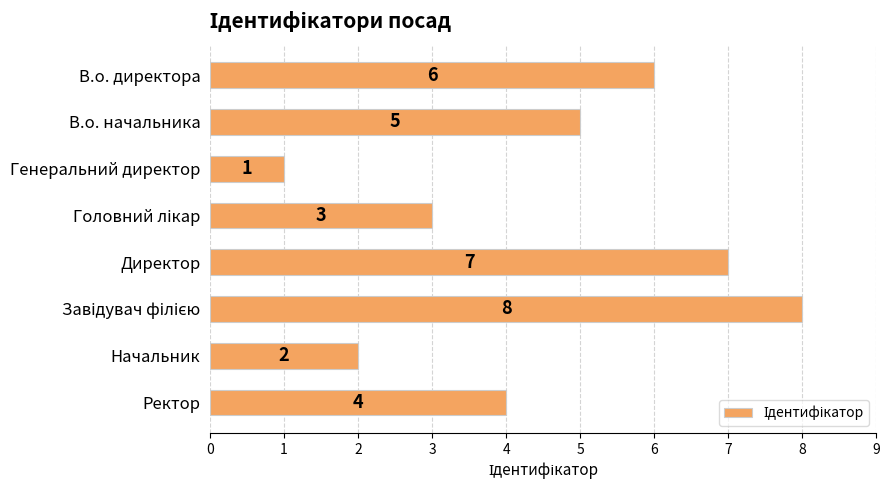

Reading top to bottom, what are all the values shown in this chart?

6	5	1	3	7	8	2	4